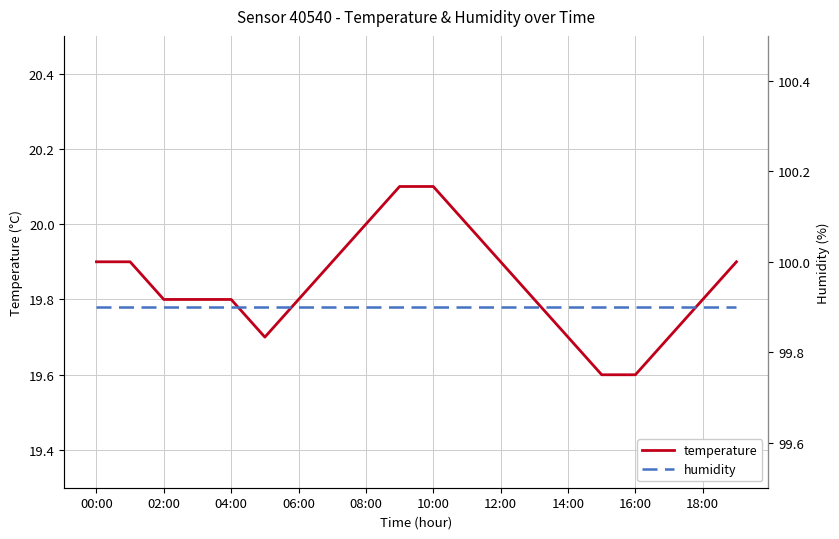

The value of temperature at 00:00 is 31.0. True or false?

False